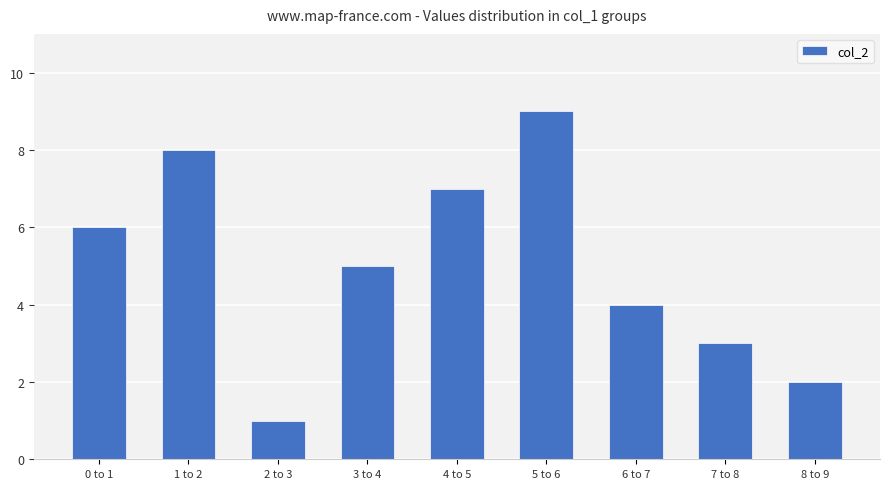

At which category does the chart reach its minimum across all series?

2 to 3